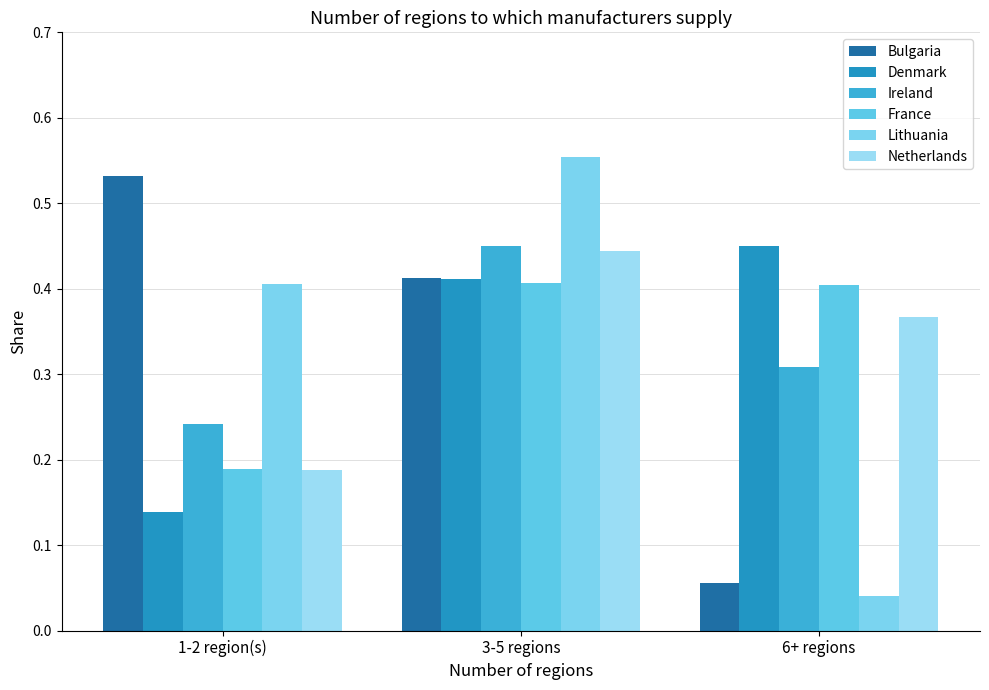

What is the average value of the Lithuania series?

0.3